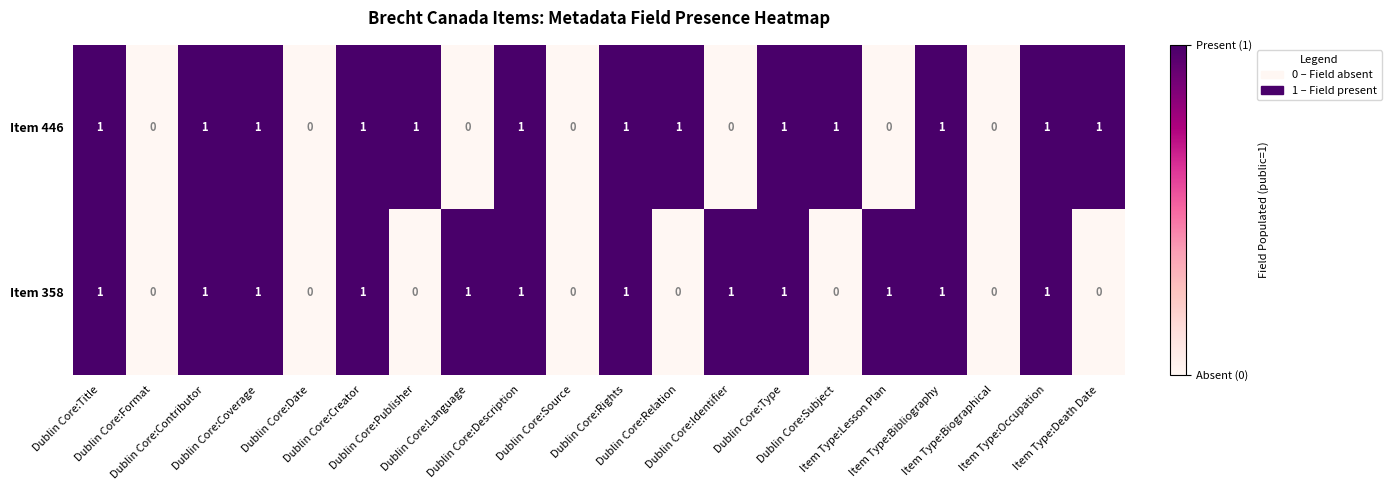

What is the sum of all Item 358 values?

12